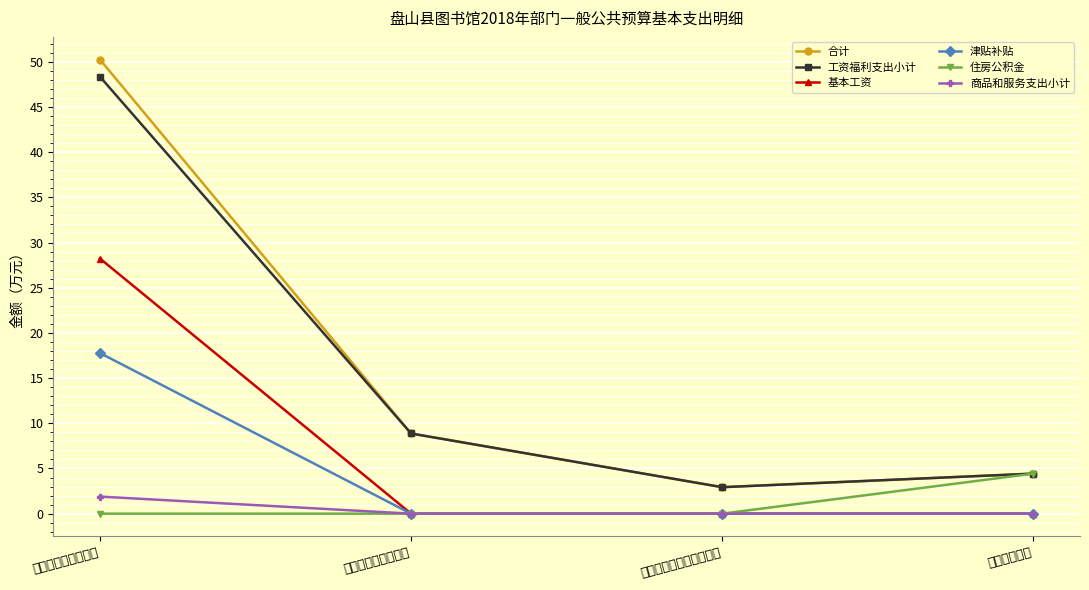

How many positive values does the 基本工资 series have?

1